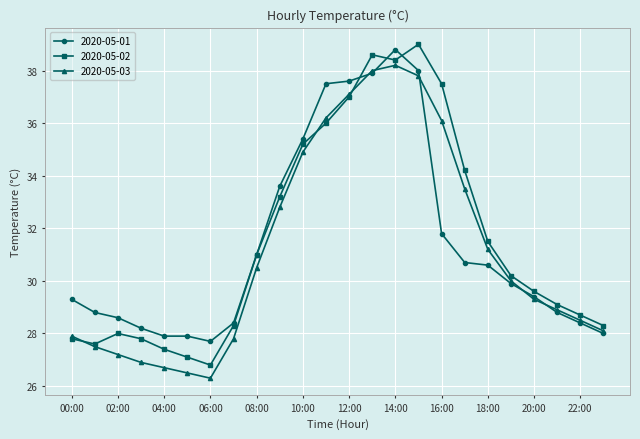

What is the average value of the 2020-05-03 series?

31.2